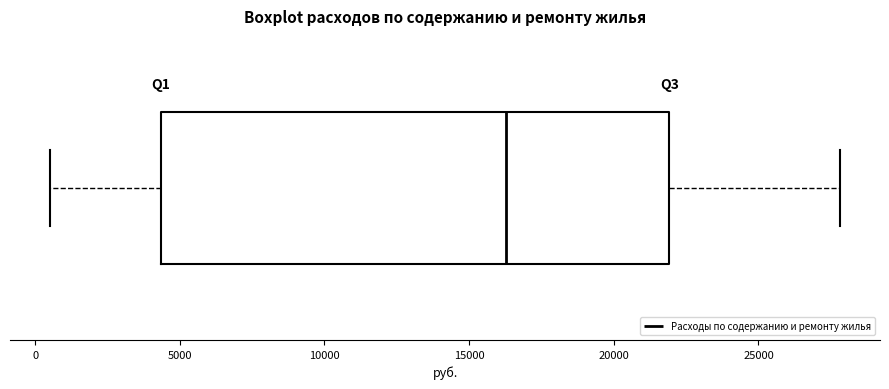

Read this box plot against the x-axis: the position of the median line, the range covered by the box, and the ends of both whiskers. The values are not printed on the chart, so give them approximately, as read against the axis.

median 16500, box 4500 to 22000, whiskers 500 to 28000